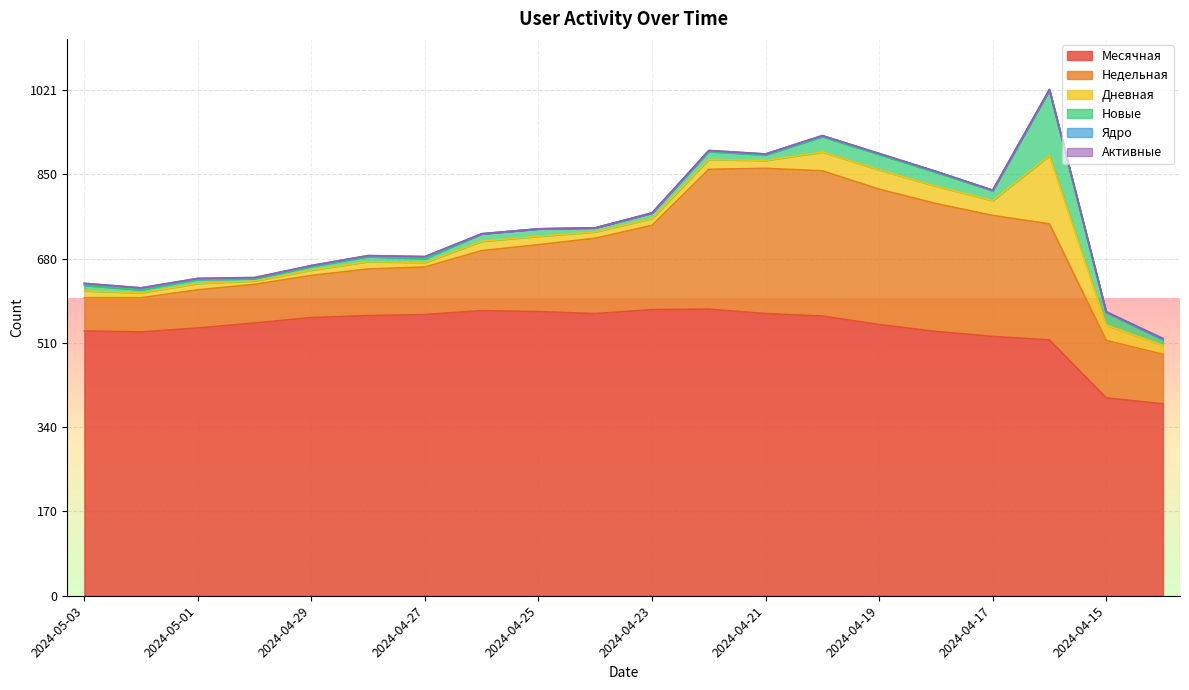

Is the value of Ядро at 2024-04-17 greater than the value of Недельная at 2024-04-18?

No